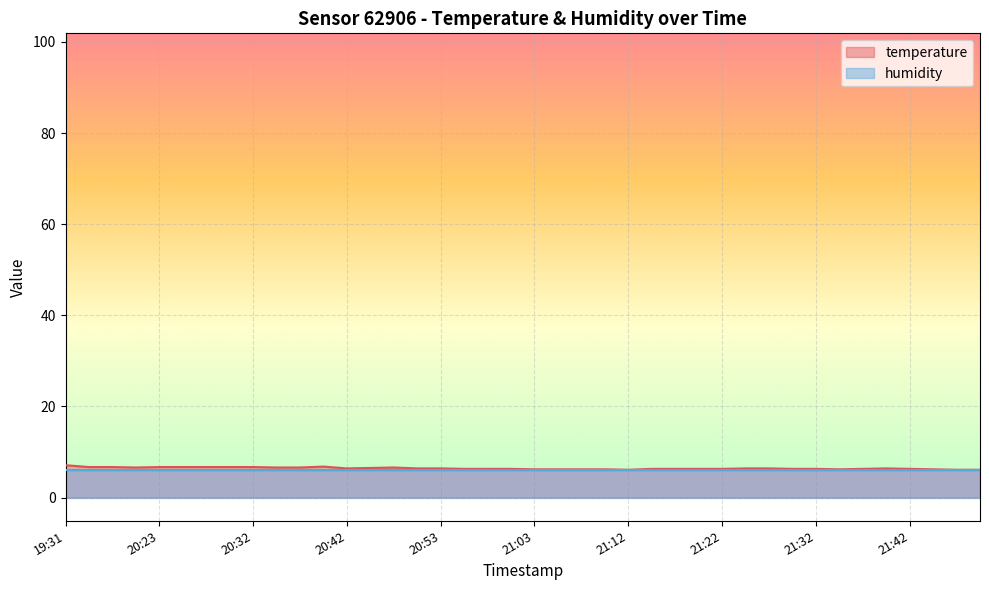

What is the total value across all series at 19:31?

13.2